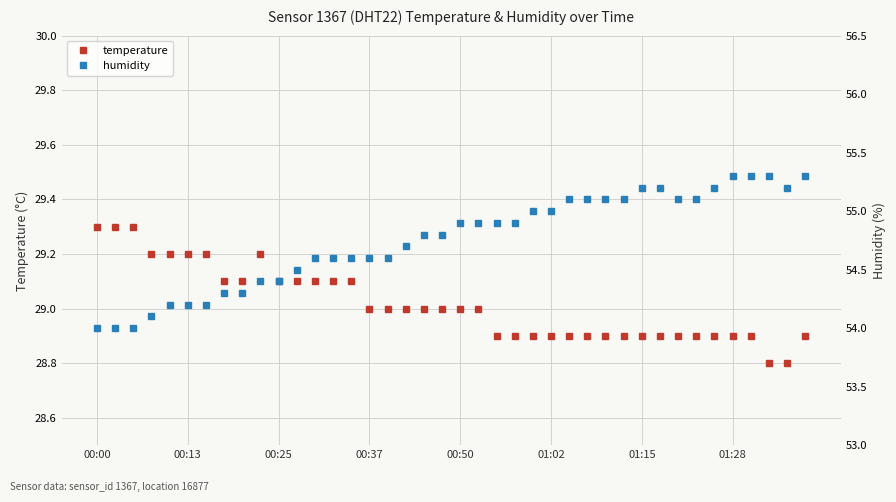

The value of temperature at 00:00 is 41.5. True or false?

False